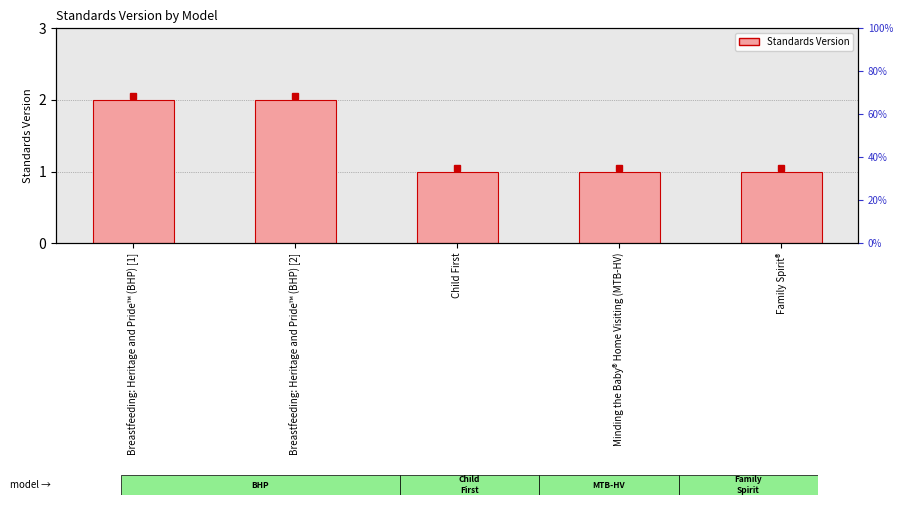

List the labels in order of value, largest first.

Breastfeeding: Heritage and Pride™ (BHP) [1], Breastfeeding: Heritage and Pride™ (BHP) [2], Child First, Minding the Baby® Home Visiting (MTB-HV), Family Spirit®